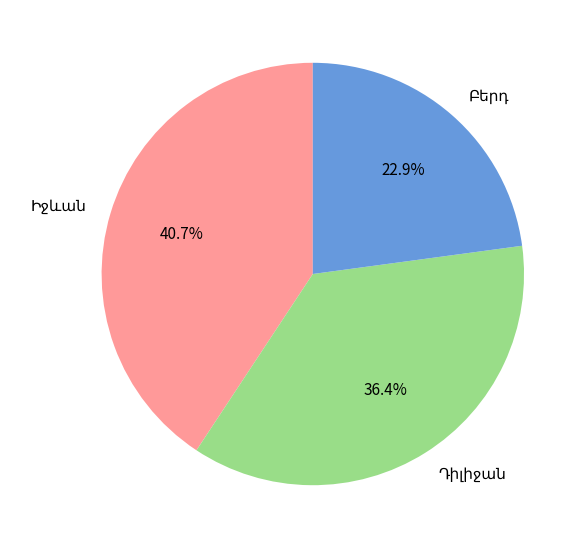

Is there any slice that represents more than half of the pie?

No